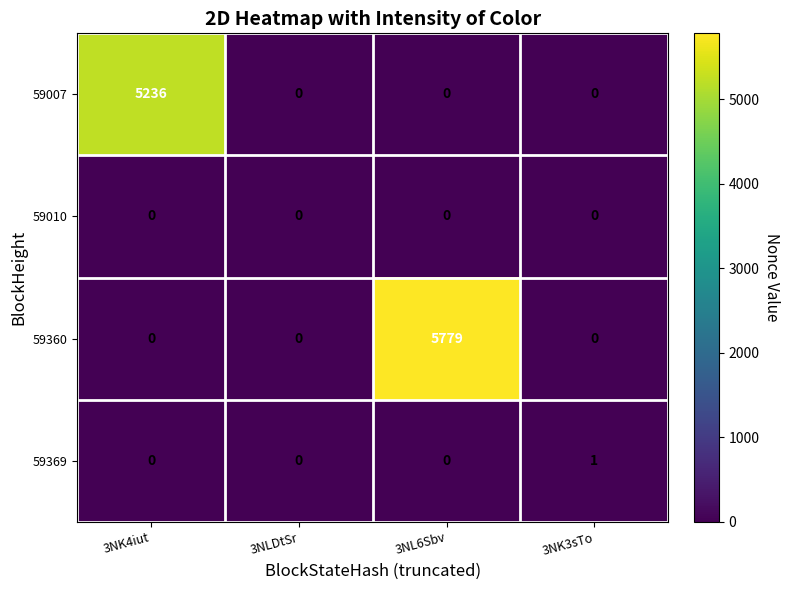

Reading left to right, what are all the values shown in this chart?

59007: 3NK4iut=5236	3NLDtSr=0	3NL6Sbv=0	3NK3sTo=0
59010: 3NK4iut=0	3NLDtSr=0	3NL6Sbv=0	3NK3sTo=0
59360: 3NK4iut=0	3NLDtSr=0	3NL6Sbv=5779	3NK3sTo=0
59369: 3NK4iut=0	3NLDtSr=0	3NL6Sbv=0	3NK3sTo=1